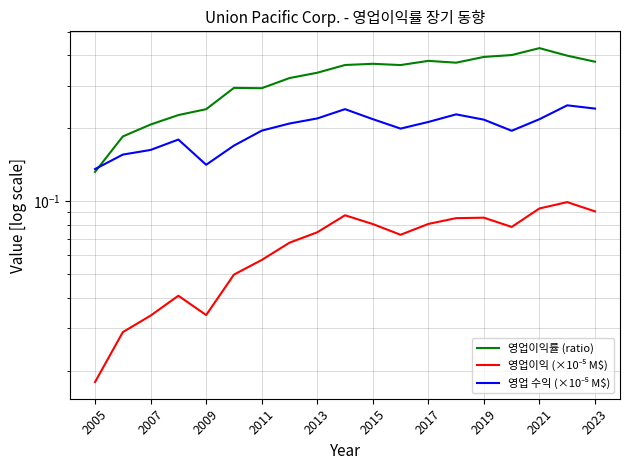

True or false: 영업이익률 (ratio) and 영업 수익 (×10⁻⁵ M$) cross at least once.

True